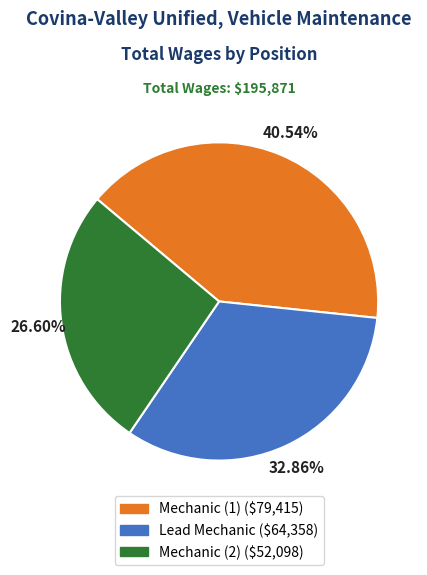

Does any single category account for the majority?

No